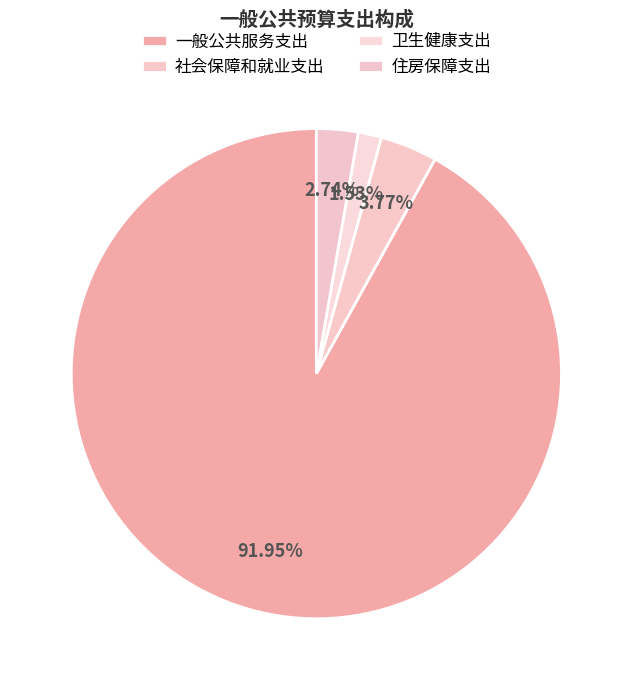

What is the ratio of the value at 社会保障和就业支出 to the value at 住房保障支出?

1.4